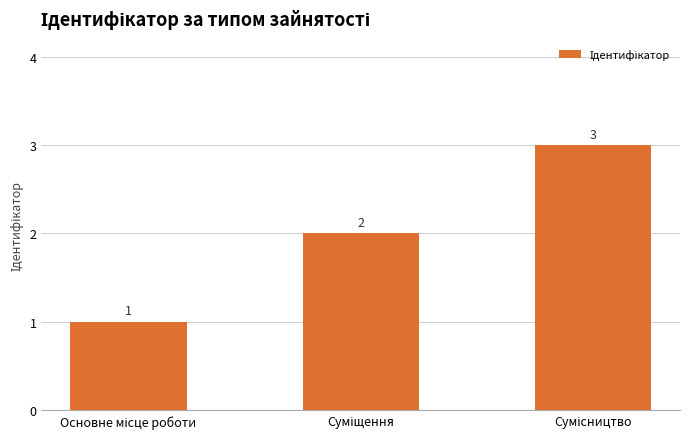

What is the value of the 2nd bar from the left?

2